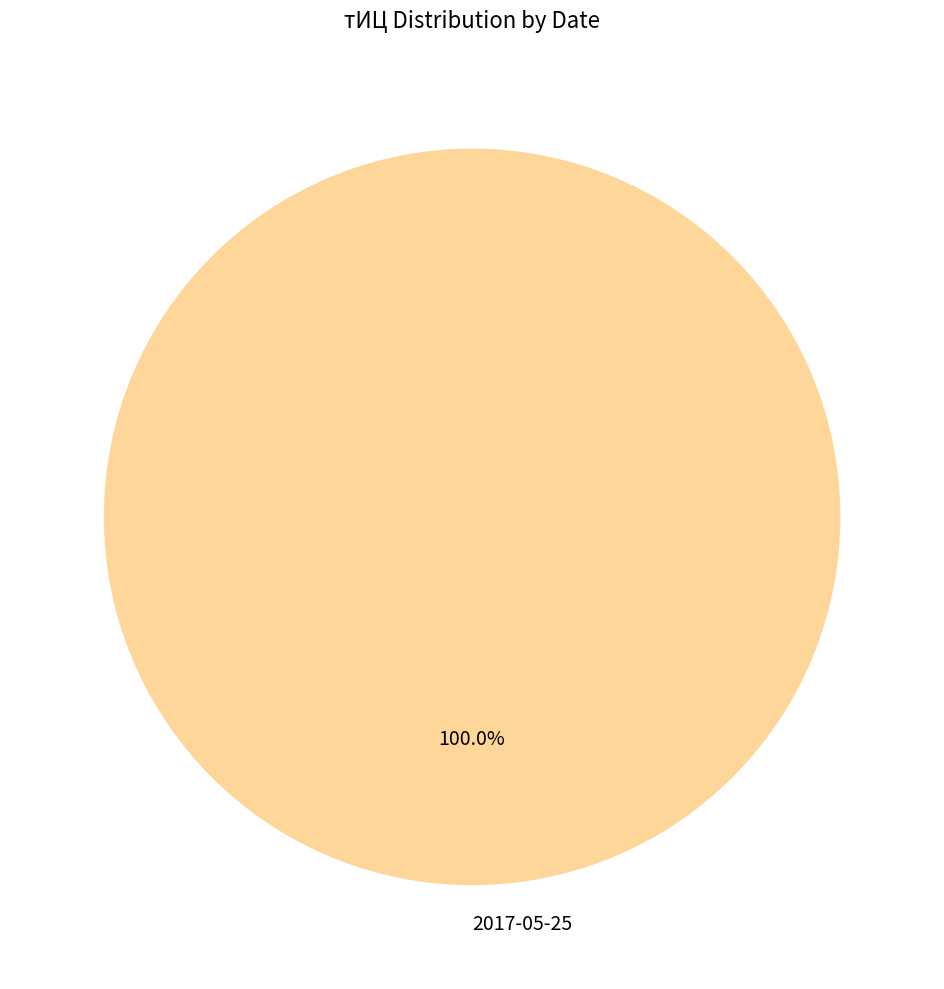

Rank the categories by value from highest to lowest.

2017-05-25